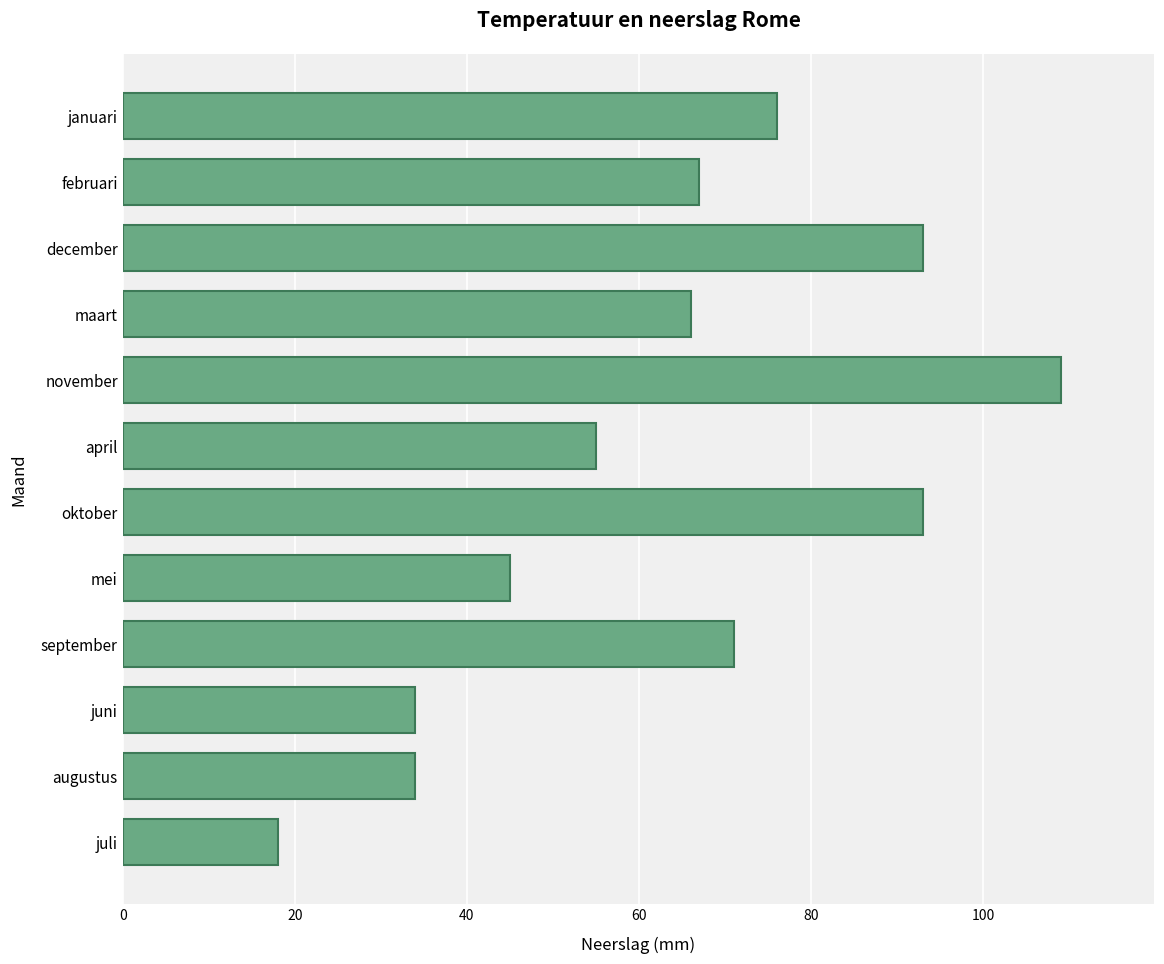

Does the chart contain any negative values?

No